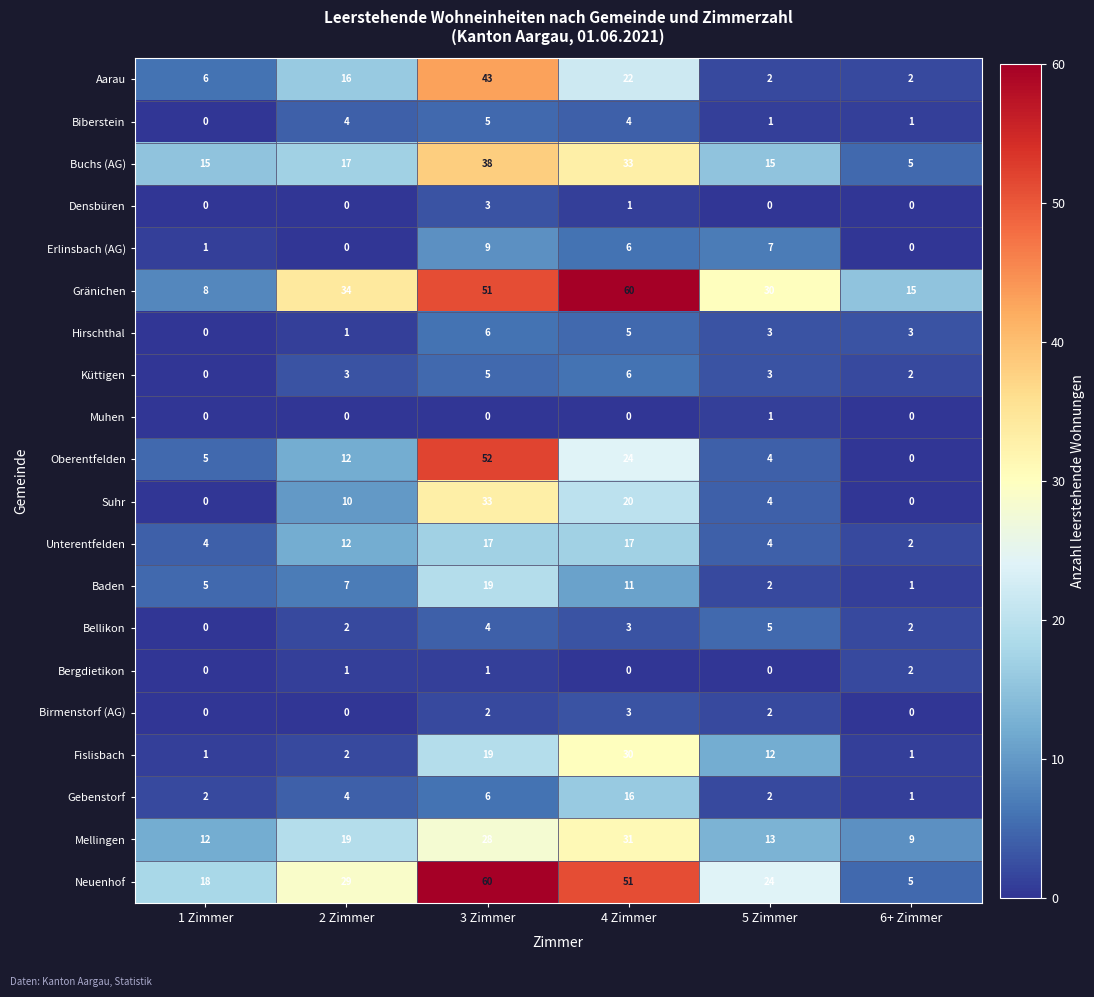

List the labels in order of Gränichen value, smallest first.

1 Zimmer, 6+ Zimmer, 5 Zimmer, 2 Zimmer, 3 Zimmer, 4 Zimmer